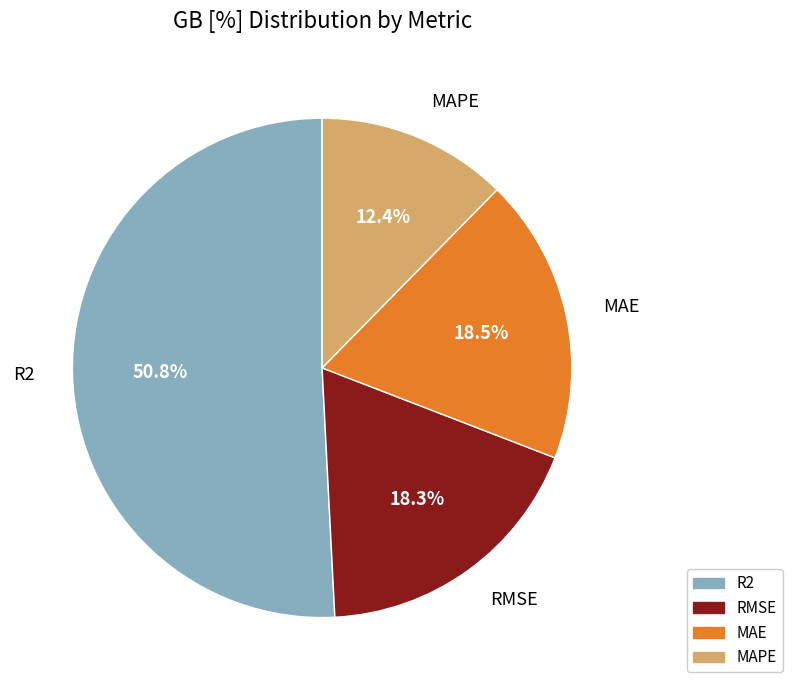

What percentage do MAE and MAPE together represent?

30.9%